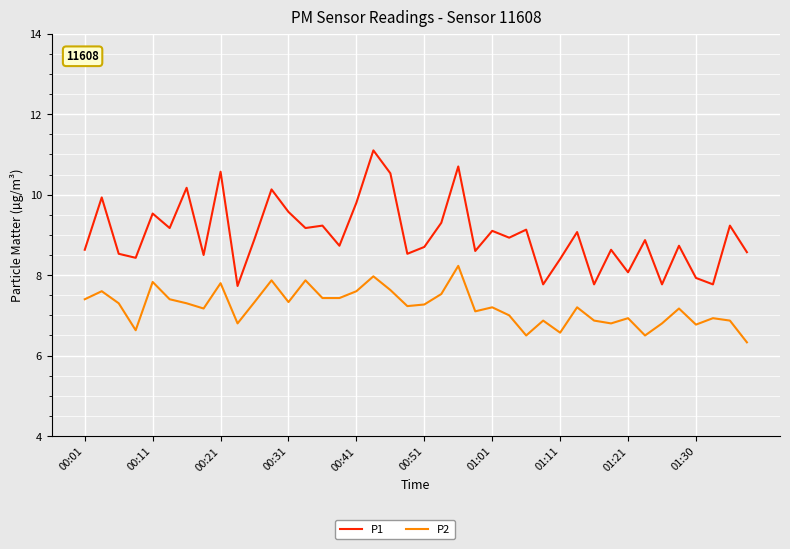

Which series has the largest total across all categories?

P1